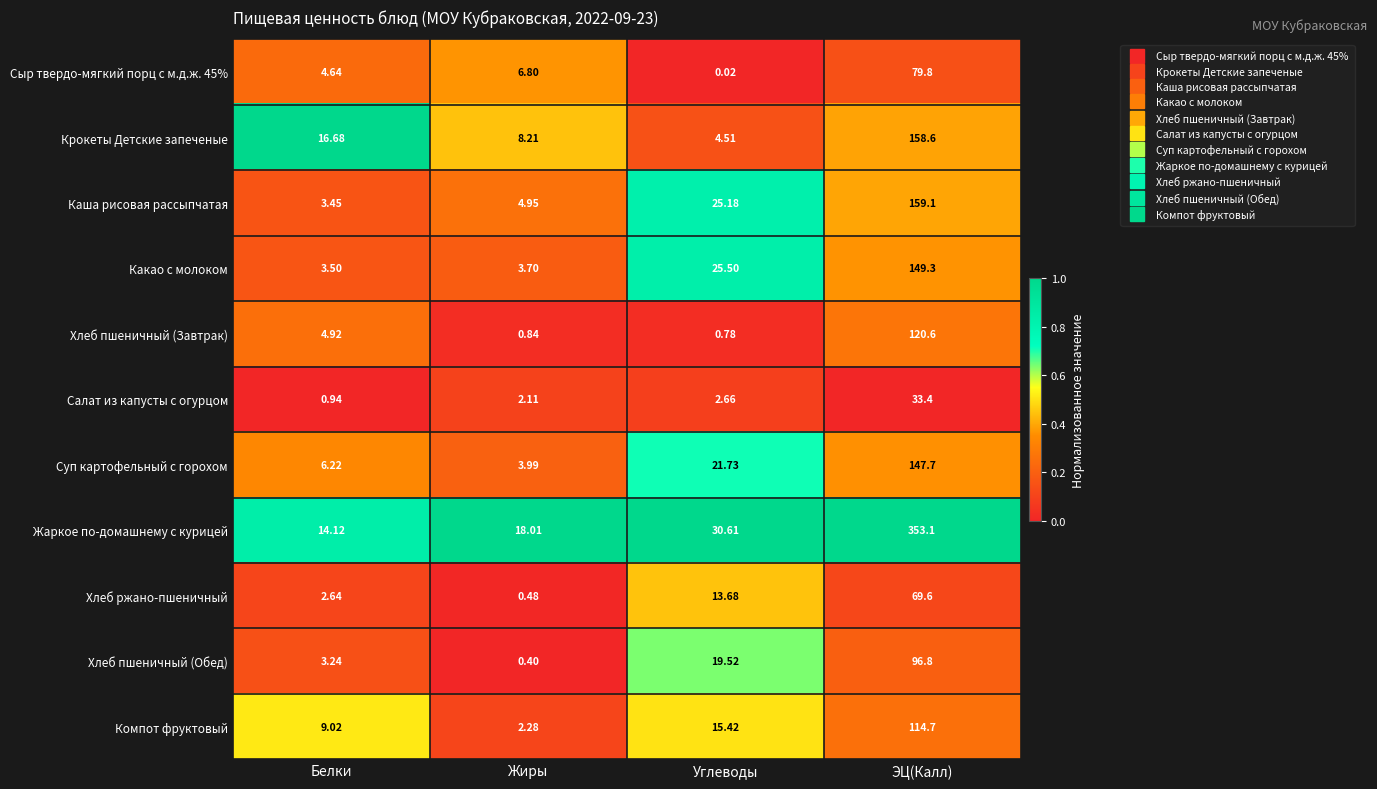

List the labels in order of Салат из капусты с огурцом value, largest first.

ЭЦ(Калл), Углеводы, Жиры, Белки